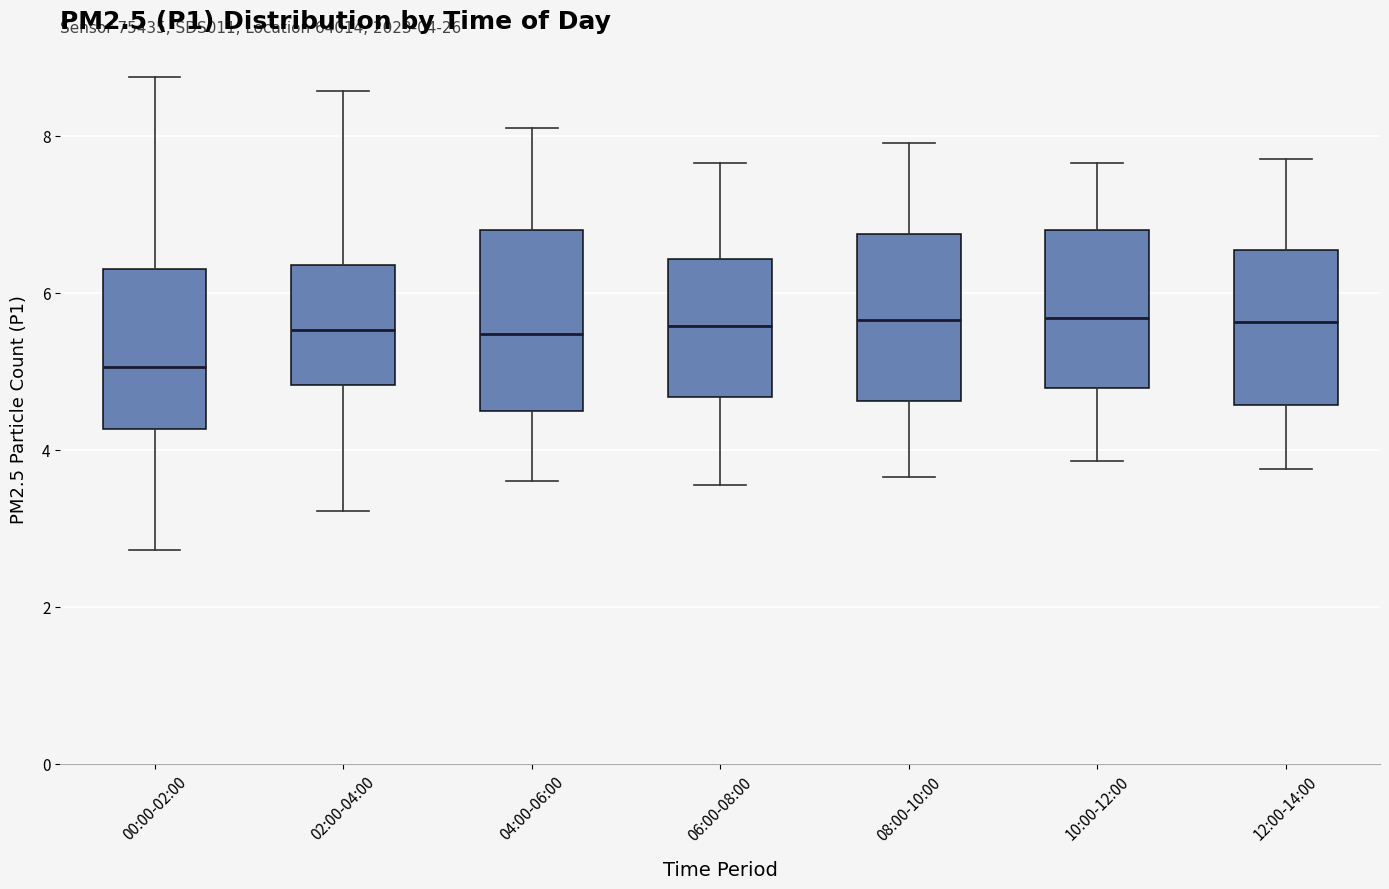

Which box has the lowest median line?

00:00-02:00